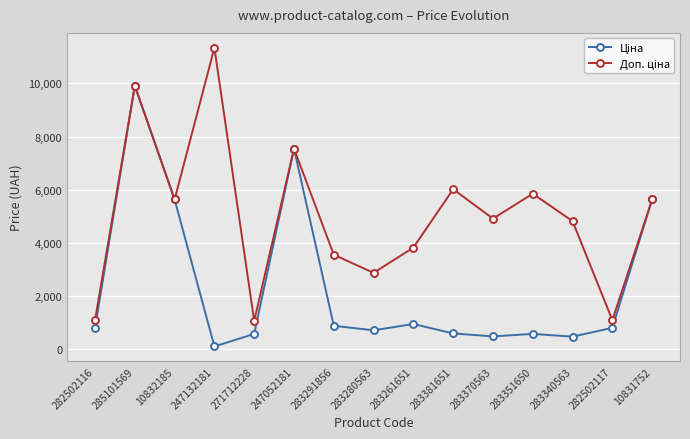

What is the greatest value displayed?

11334.0